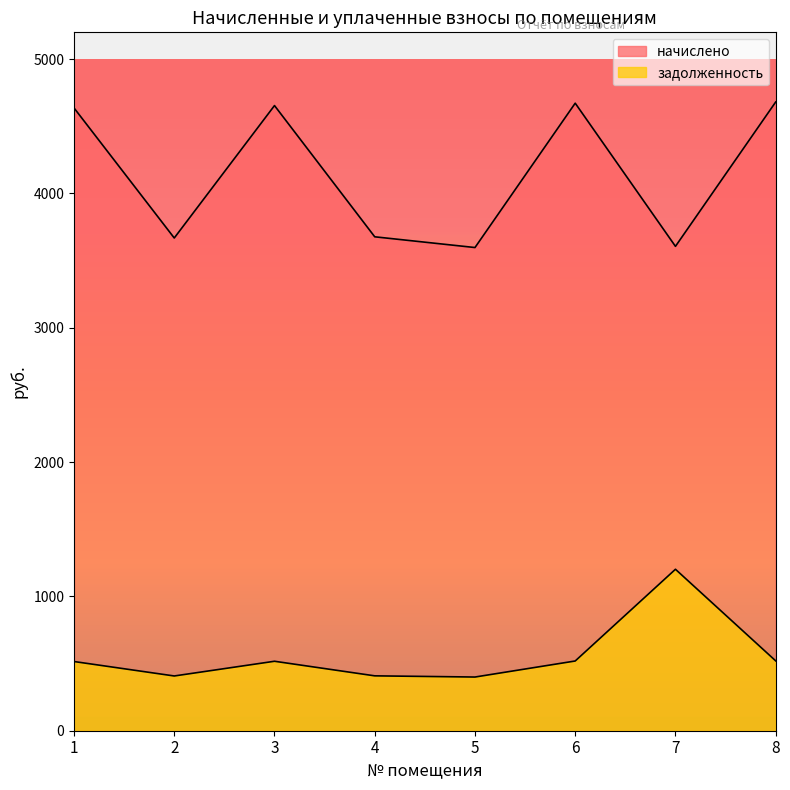

The задолженность series shows 1202.2 at 7. True or false?

True